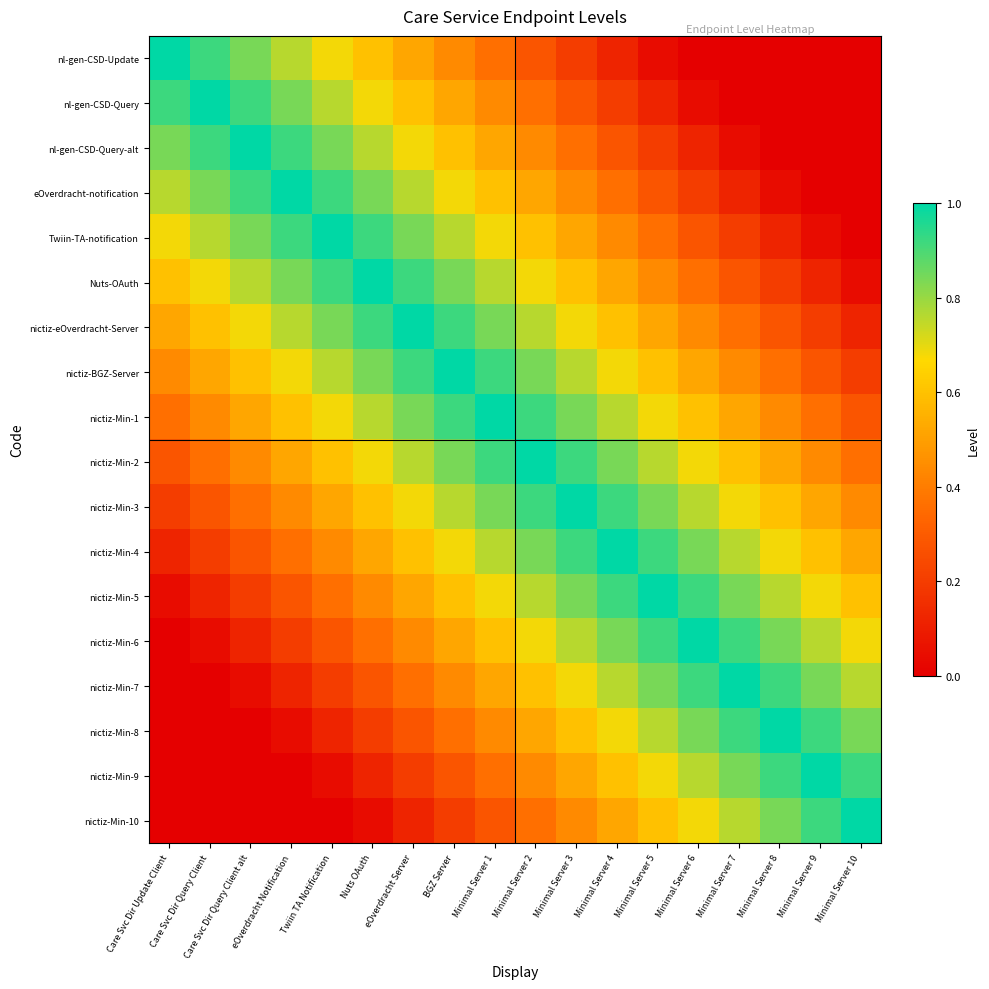

Which category has the lowest value across all series?

Minimal Server 6